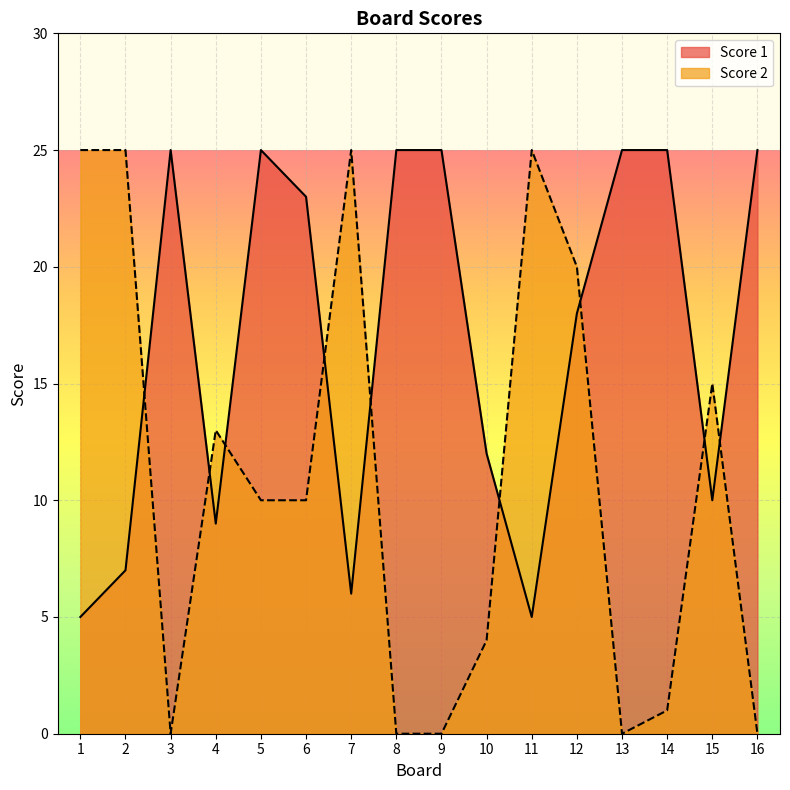

At which category does the chart reach its peak across all series?

3